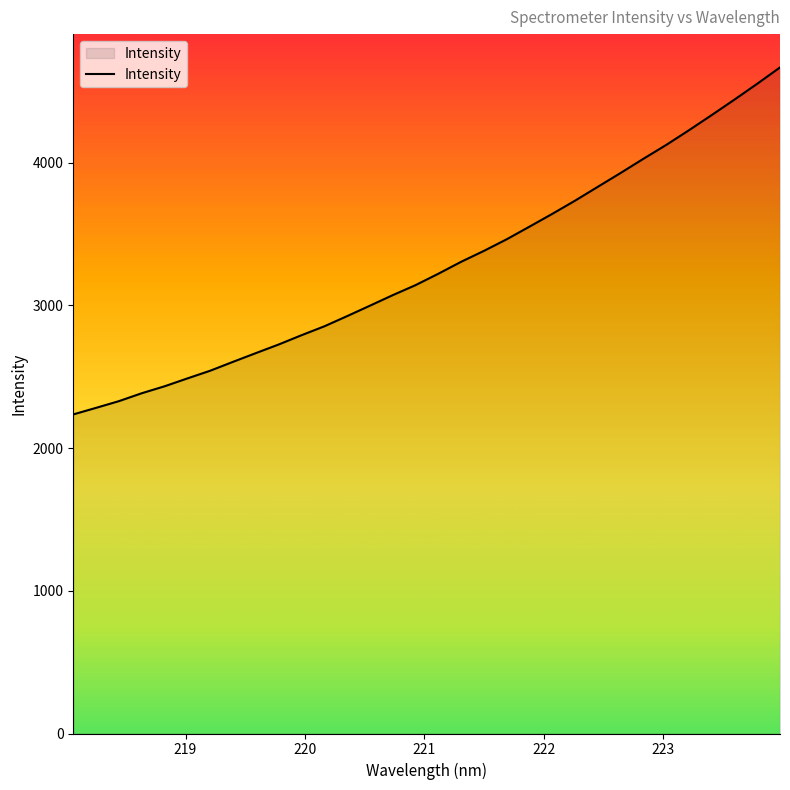

What is the greatest value displayed?

4668.0